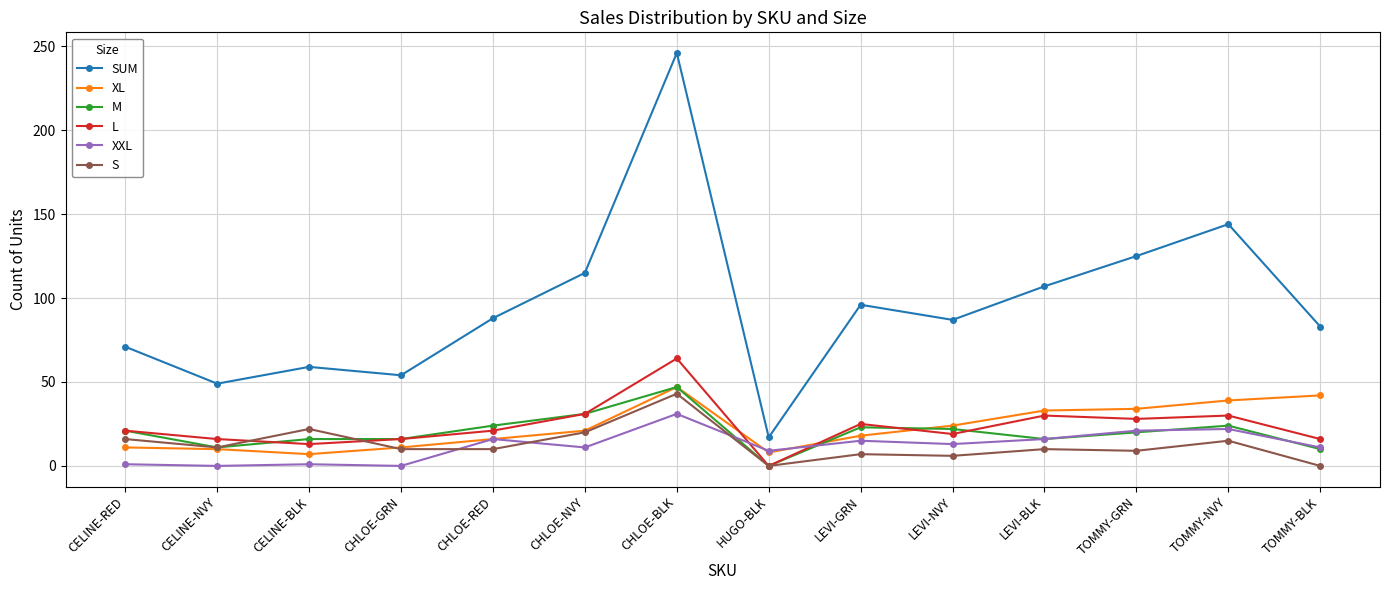

True or false: S has more than 1 interior local peaks.

True